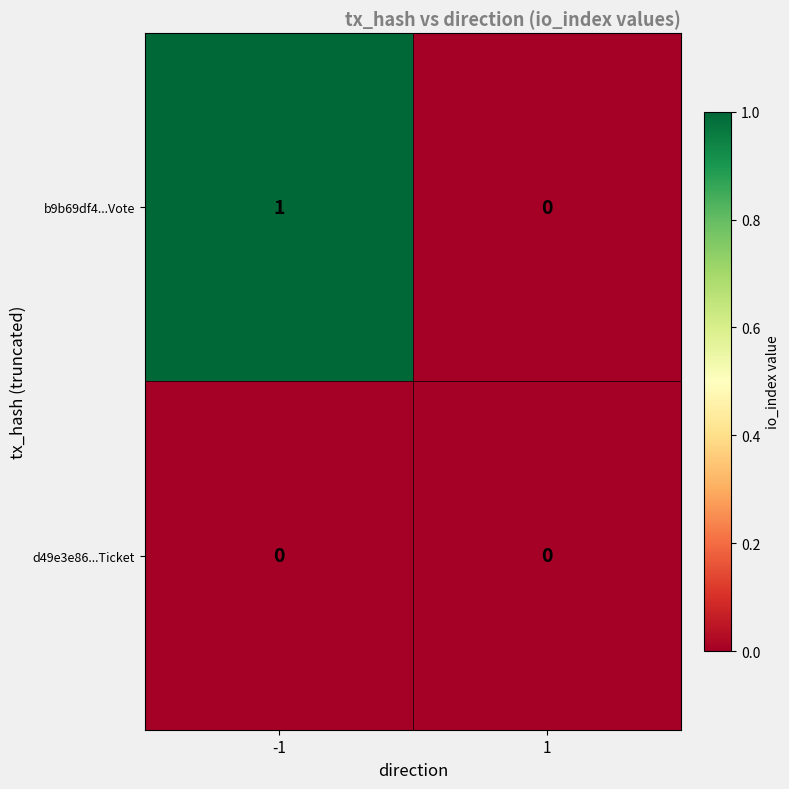

True or false: b9b69df4...Vote has a value of 0 at 1.

True